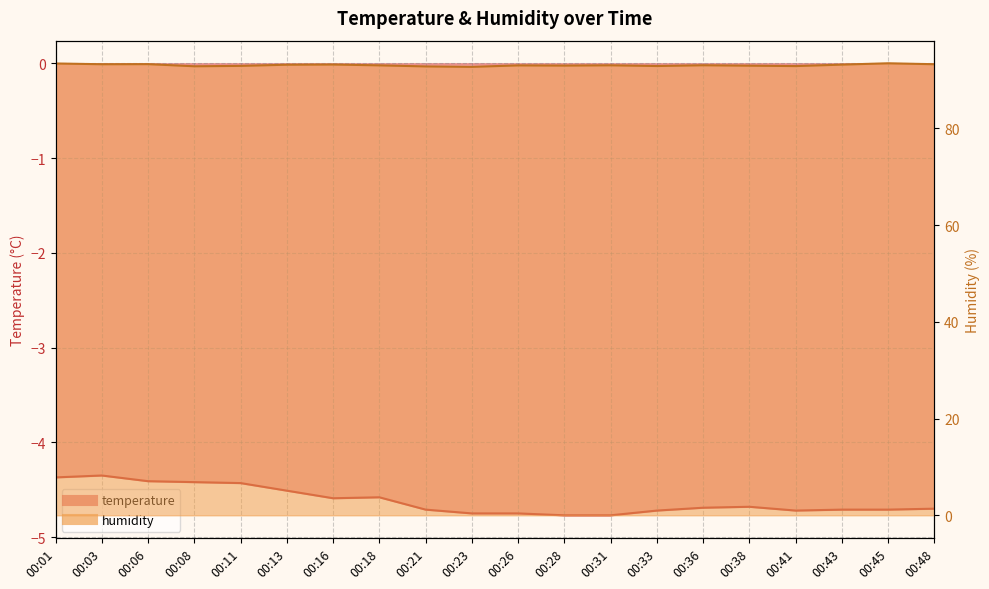

What is the sum of all temperature values?

-92.3